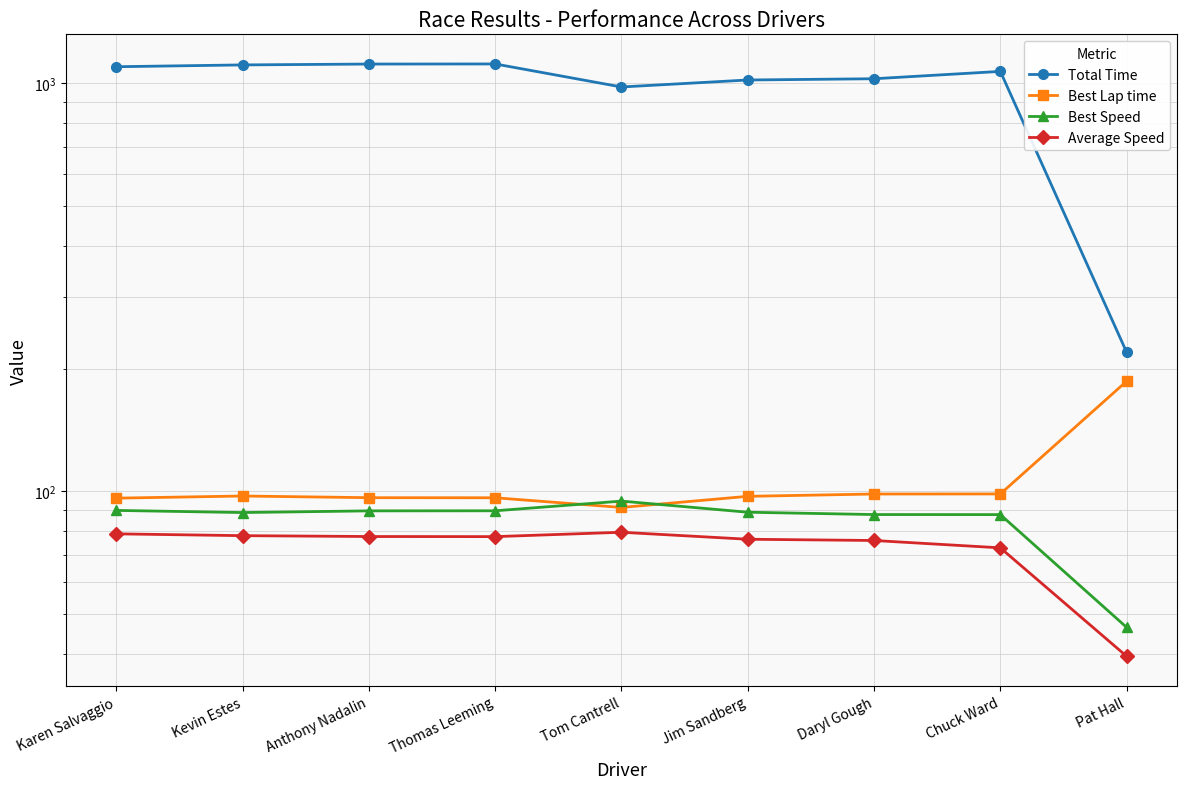

Is the value of Average Speed at Pat Hall greater than the value of Total Time at Pat Hall?

No